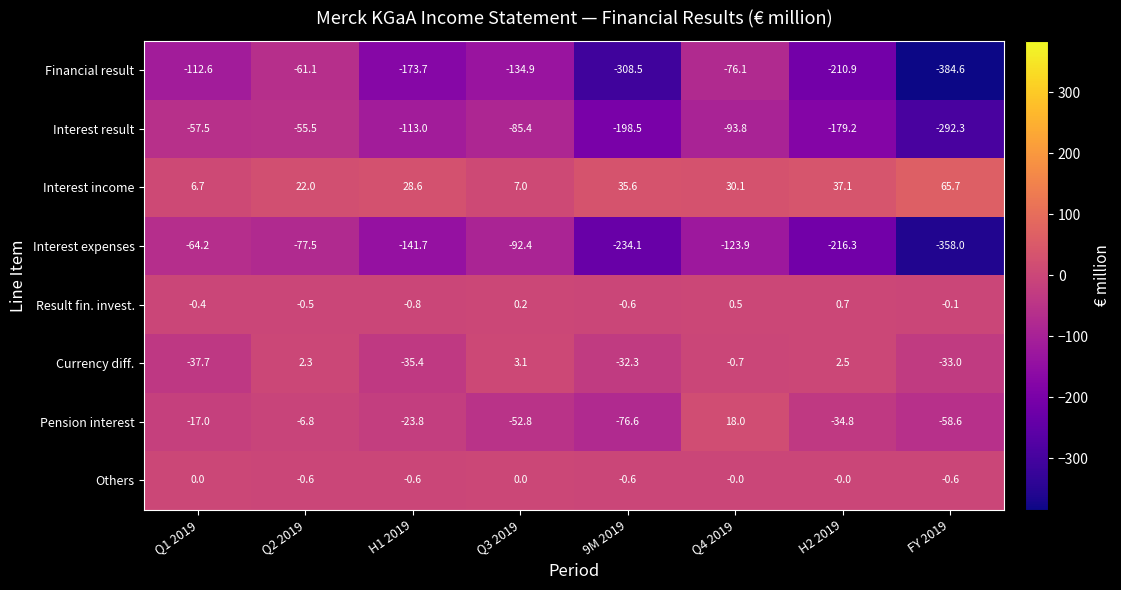

Which series has the widest spread of values?

Financial result